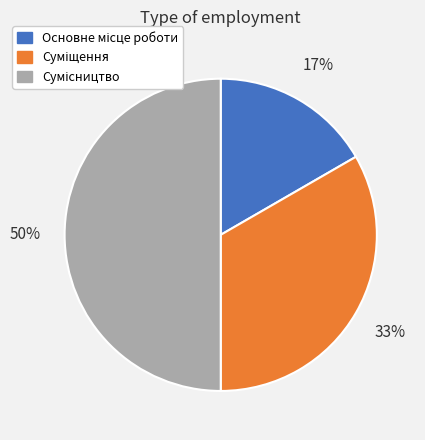

To the nearest percent, what is the difference between the largest and smallest slice percentages?

33%